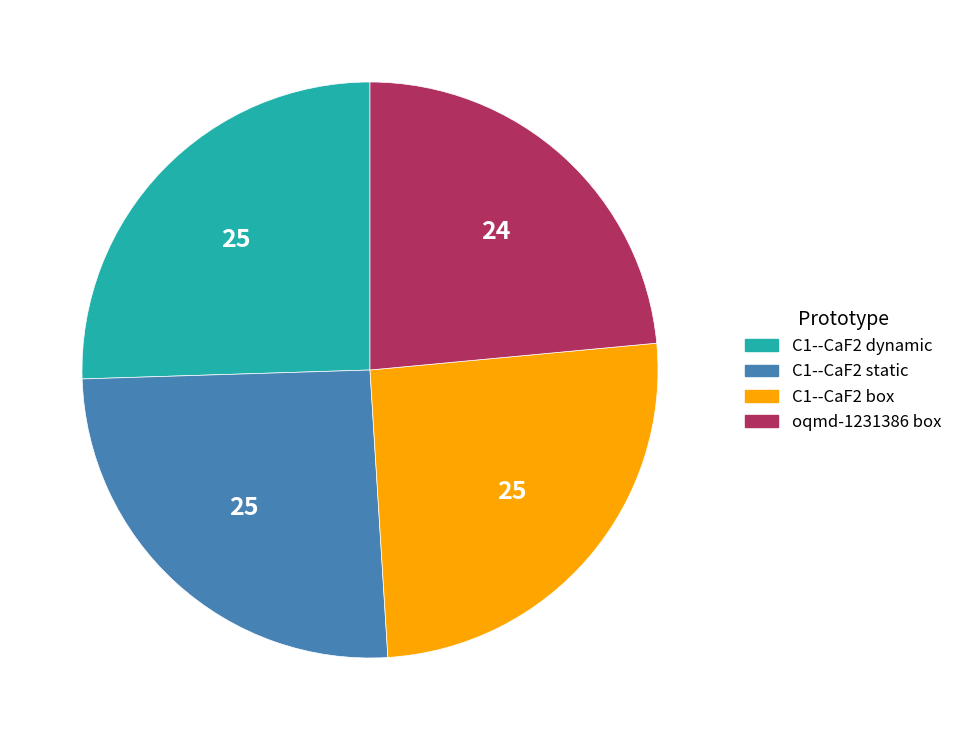

What is the ratio of the value at C1--CaF2 static to the value at oqmd-1231386 box?

1.1